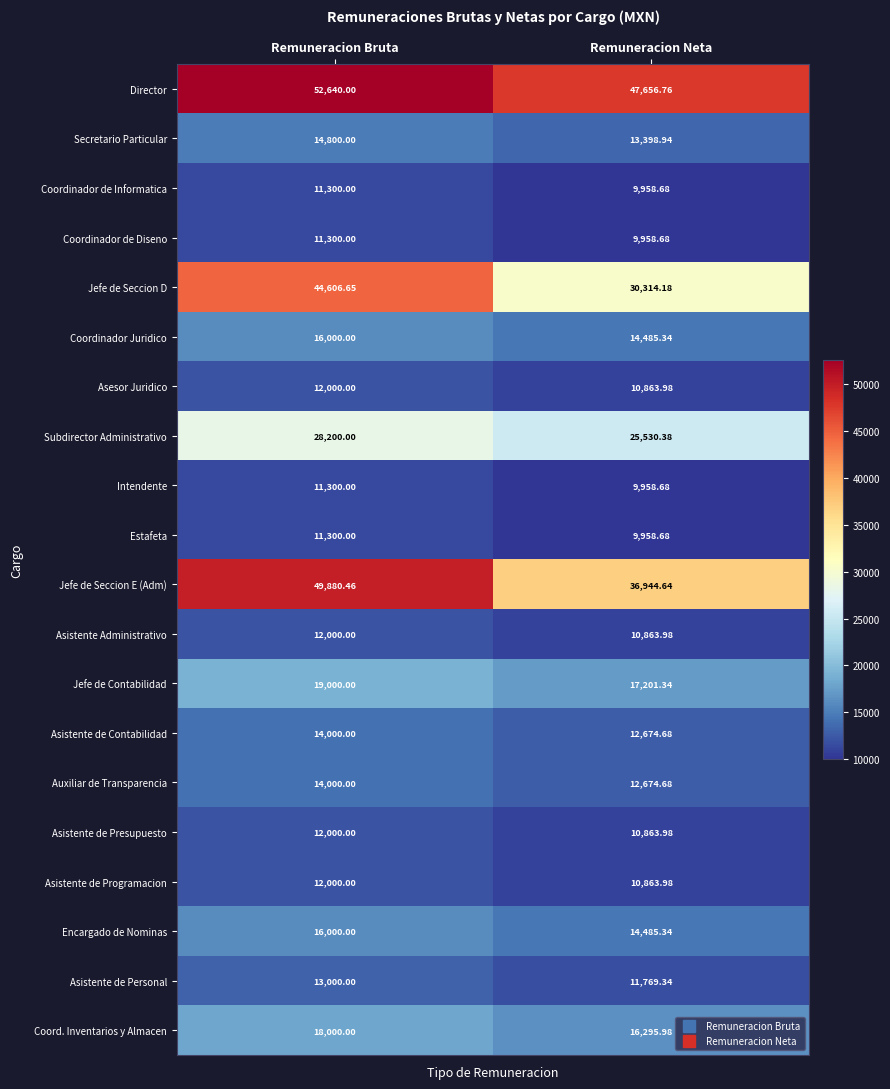

Which series has the largest total across all categories?

Director